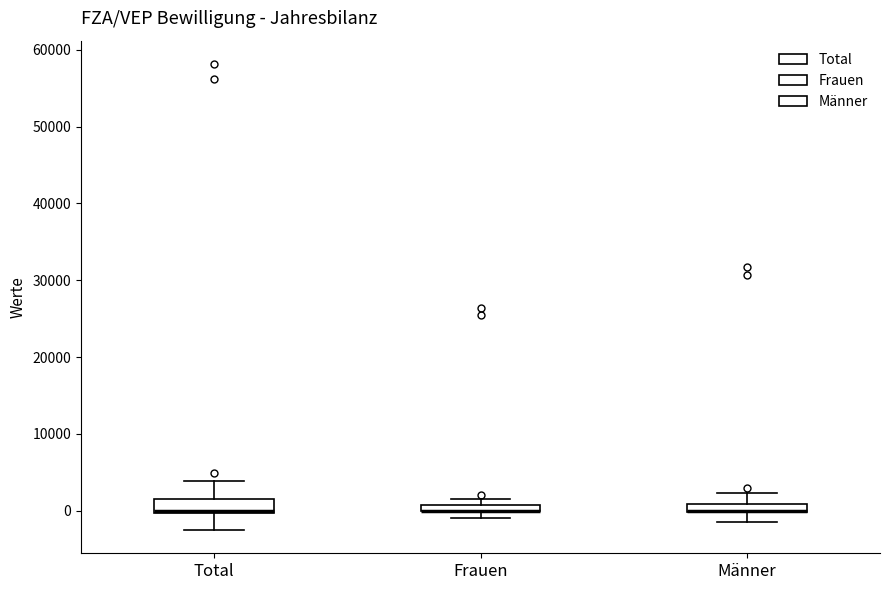

Where is the upper edge of the box for Frauen on the y-axis? The values are not printed on the chart, so give them approximately, as read against the axis.

1000